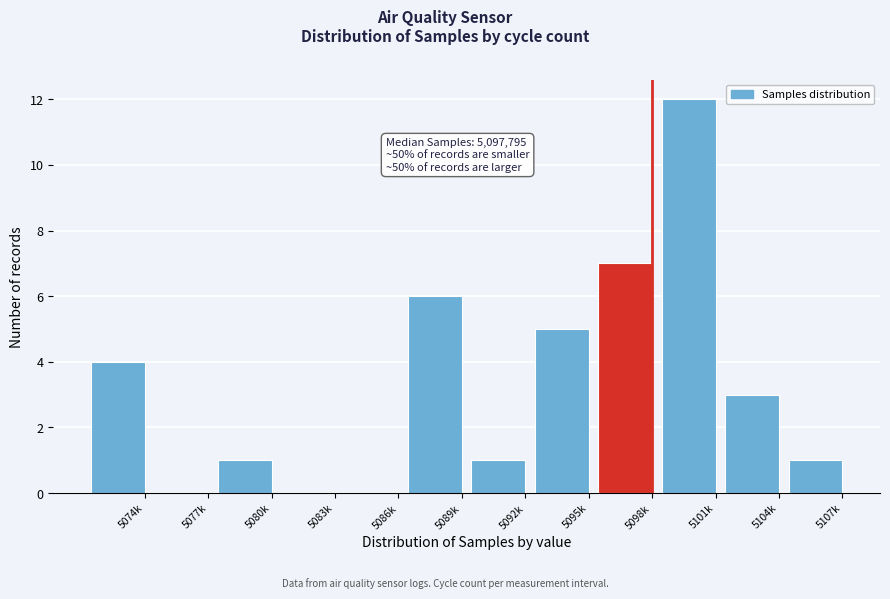

Reading left to right, transcribe all the data shown in this chart.

5074k=4	5077k=0	5080k=1	5083k=0	5086k=0	5089k=6	5092k=1	5095k=5	5098k=7	5101k=12	5104k=3	5107k=1